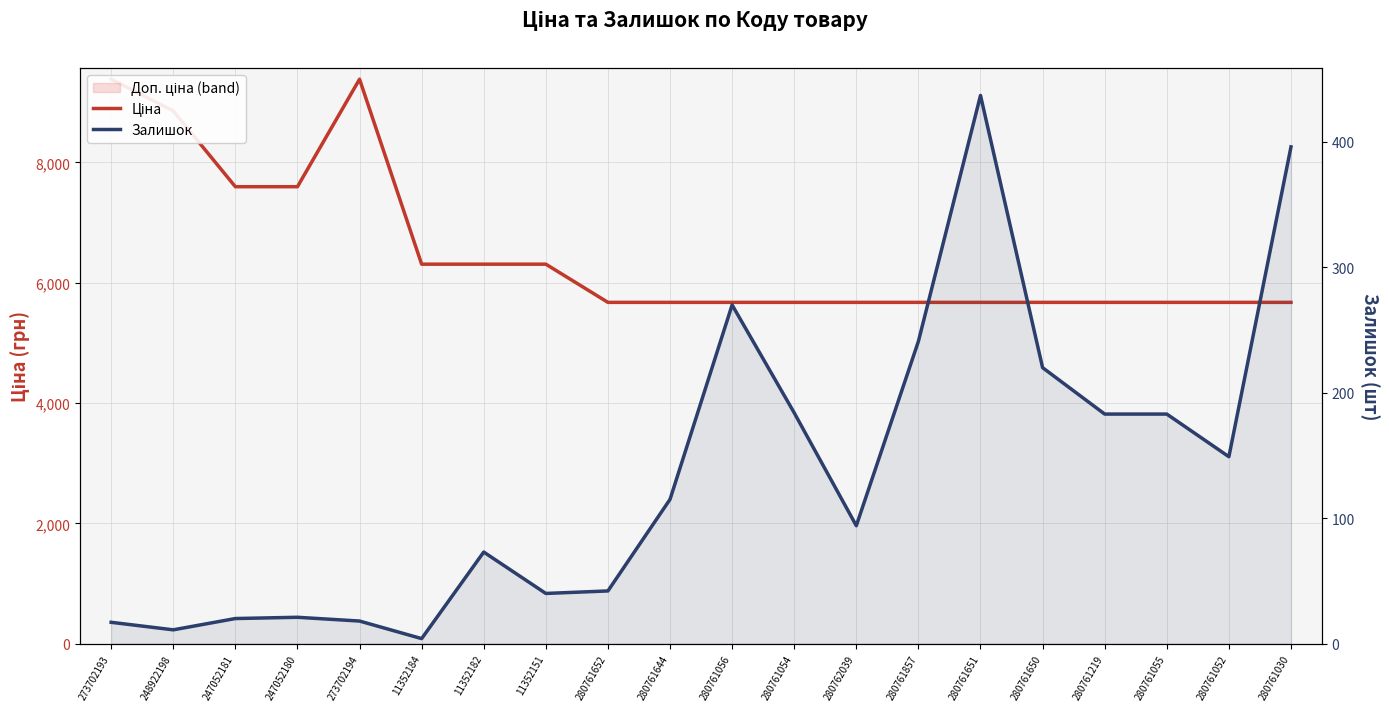

What is the greatest value displayed?

9384.0